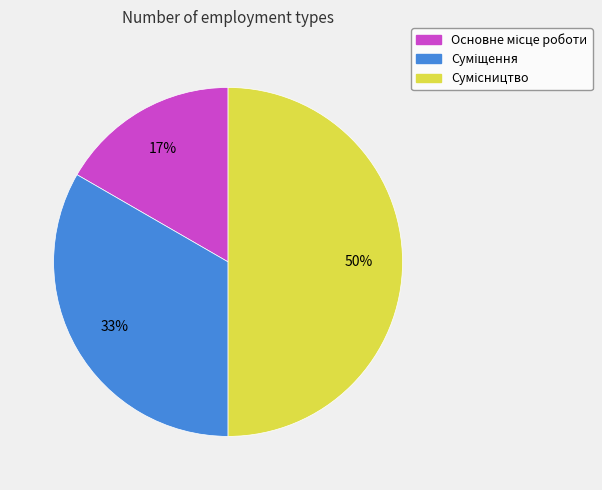

To the nearest percent, what is the average slice percentage?

33%